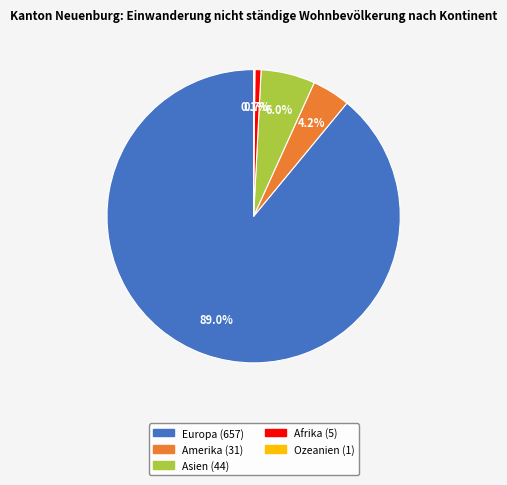

Between Asien and Europa, which is larger?

Europa